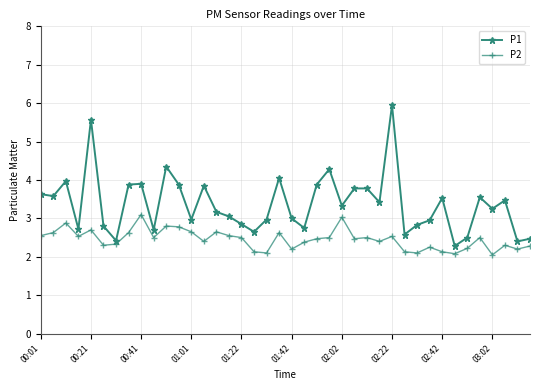

Does the chart have visible grid lines?

Yes